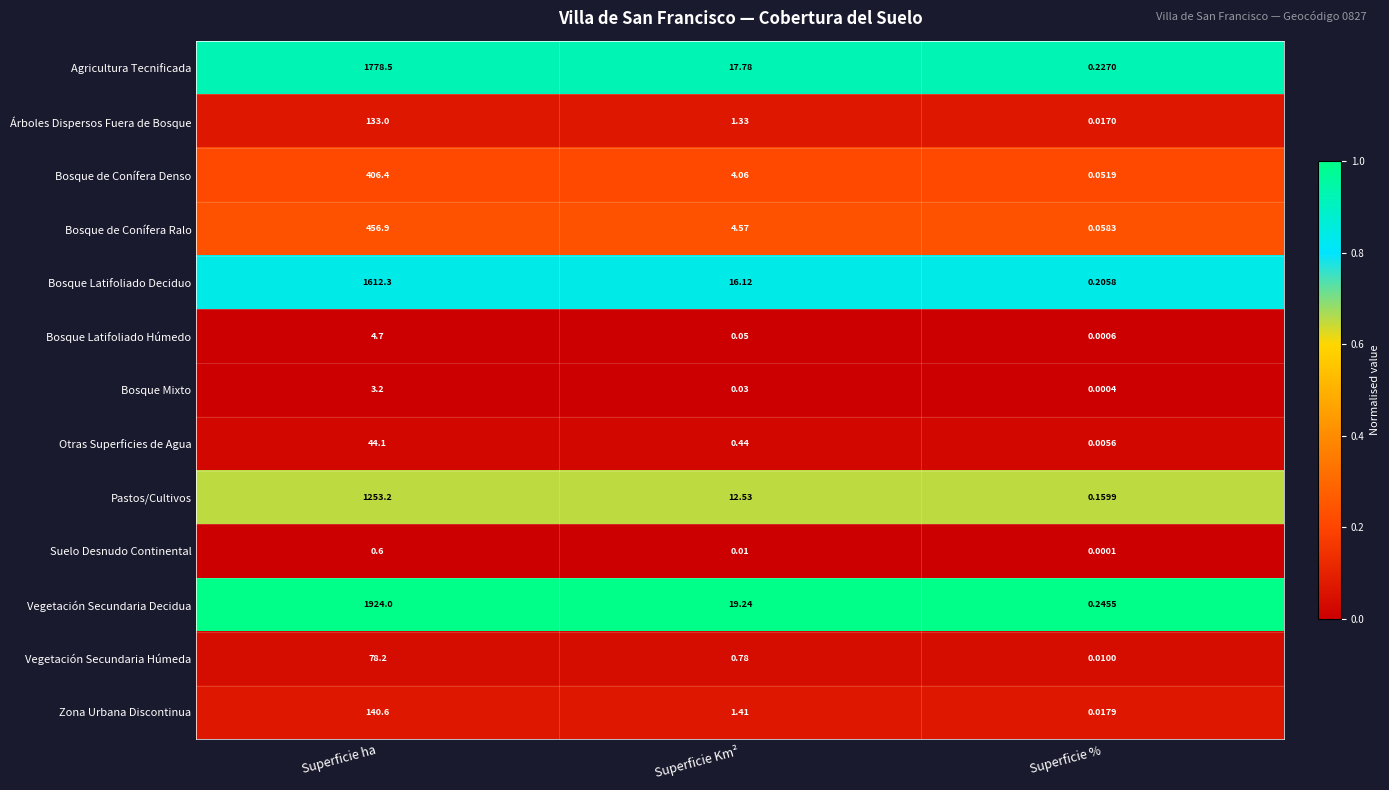

What is the difference between the highest and lowest values at Superficie Km²?

19.2